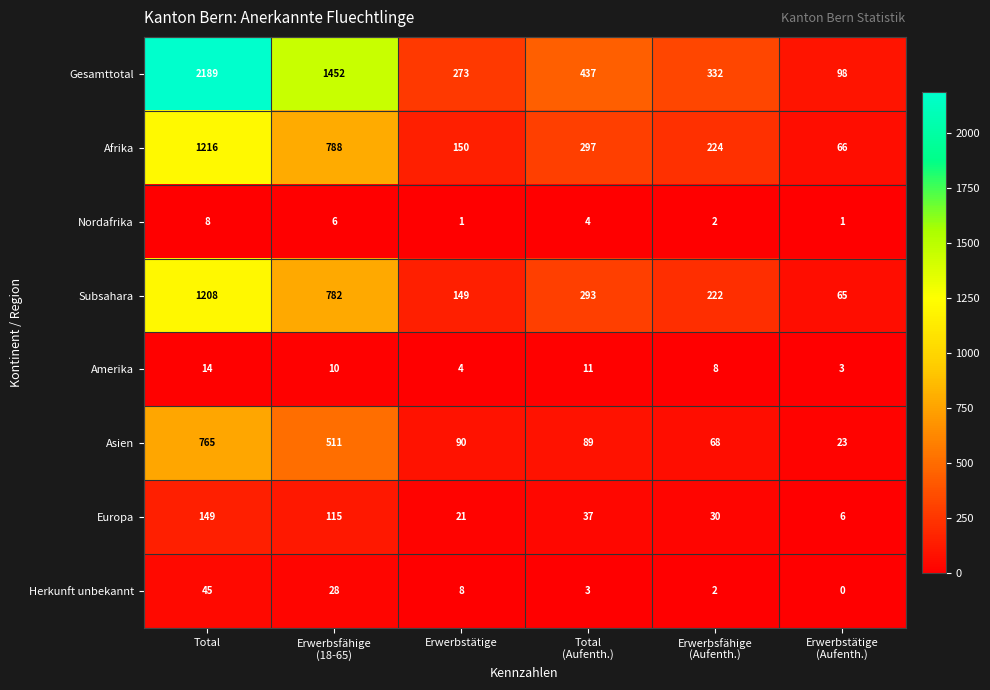

True or false: Afrika has a value of 1593 at Total.

False